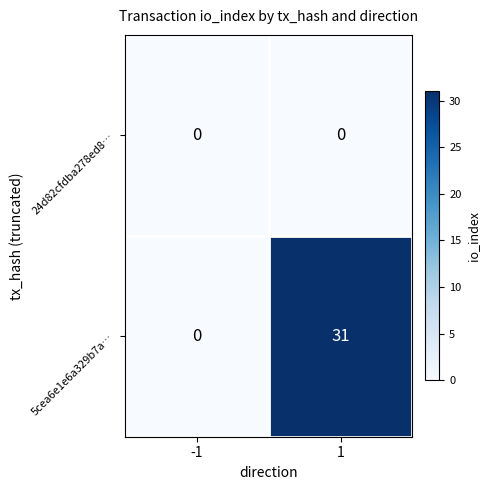

How many categories are shown in the chart?

2